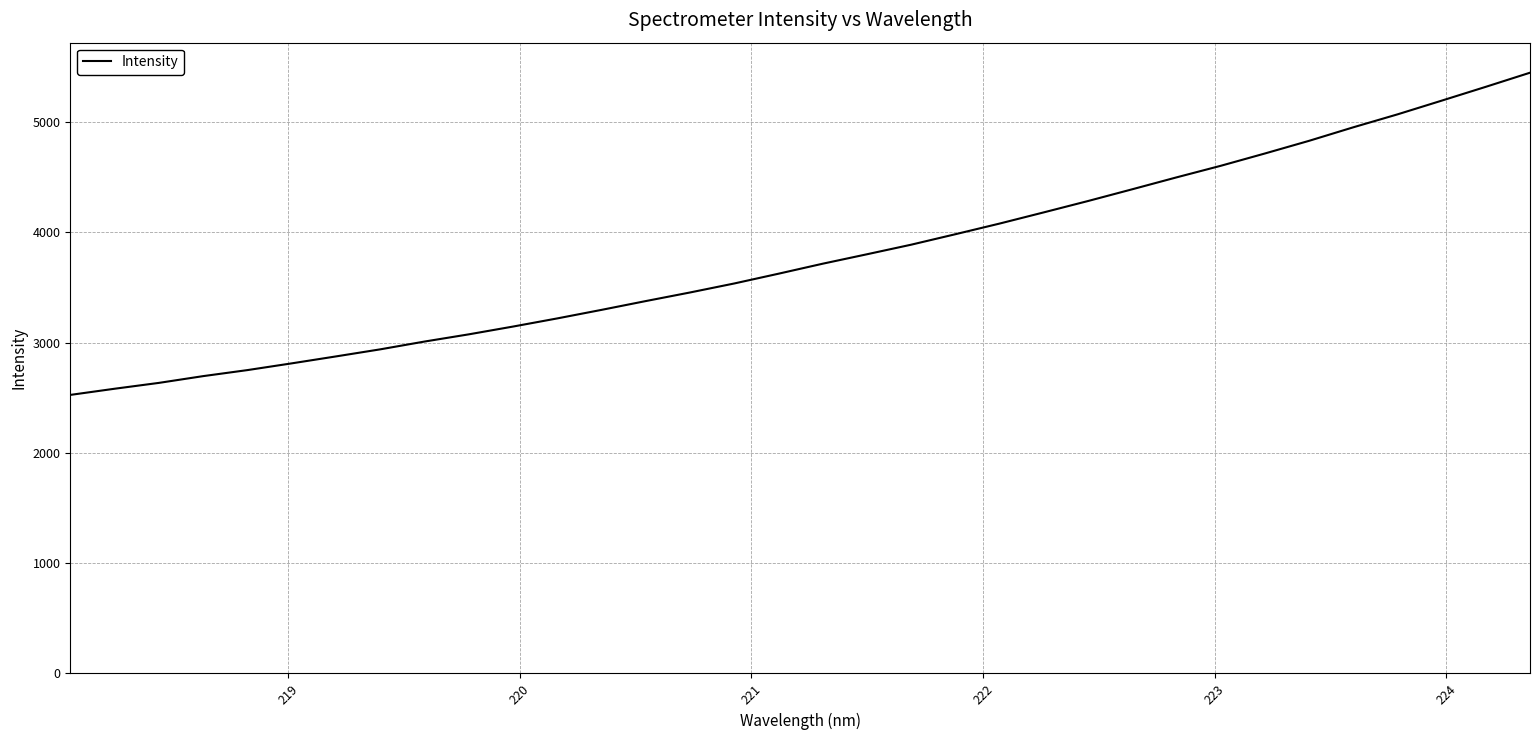

What is the greatest value displayed?

5447.1